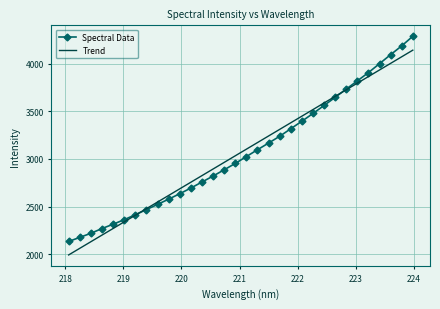

What is the smallest value displayed?

1992.0